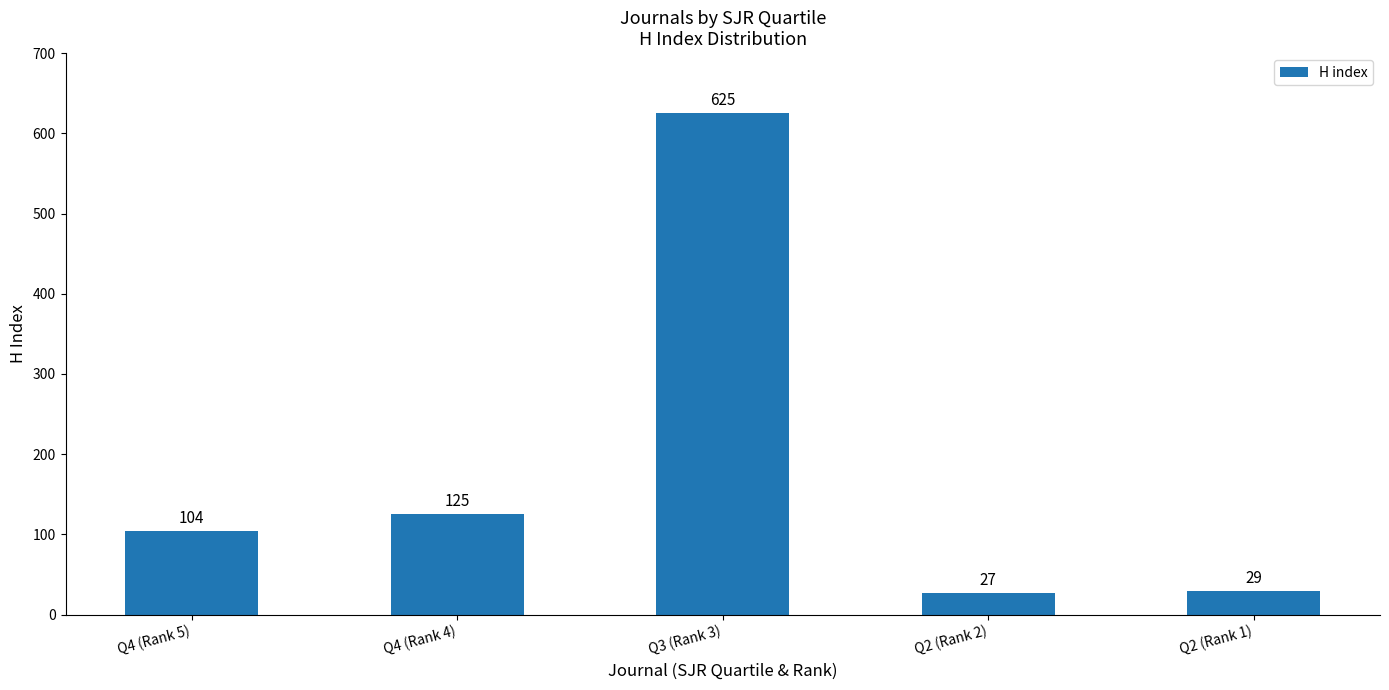

What is the change in value from Q2 (Rank 2) to Q2 (Rank 1)?

+2